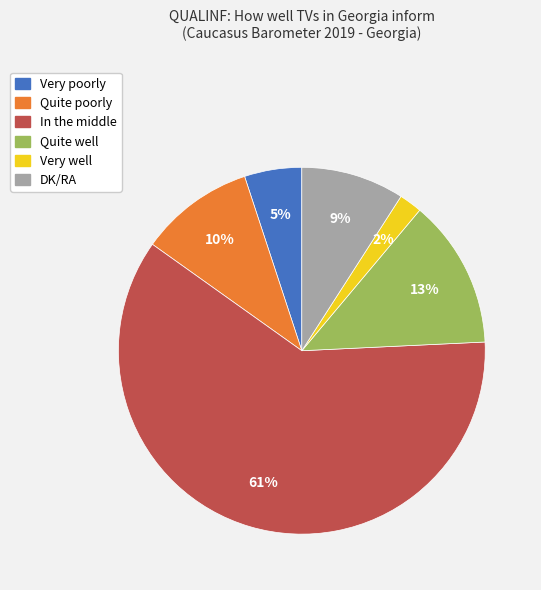

What percentage is the Quite well slice, to the nearest percent?

13%